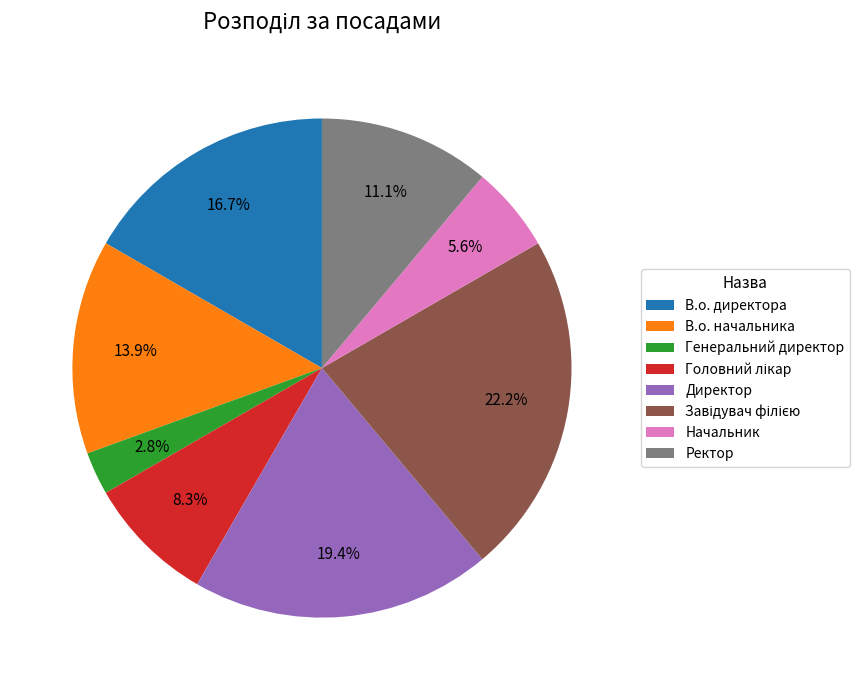

Which slice is the smallest?

Генеральний директор